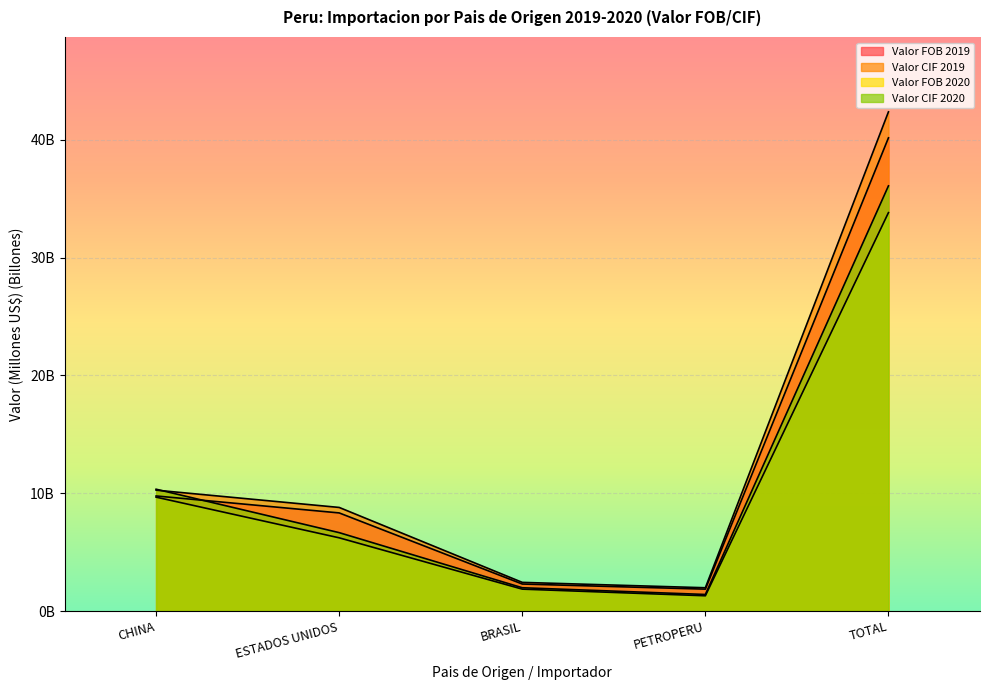

At BRASIL, list the series in order from smallest to largest.

Valor FOB 2020, Valor CIF 2020, Valor FOB 2019, Valor CIF 2019